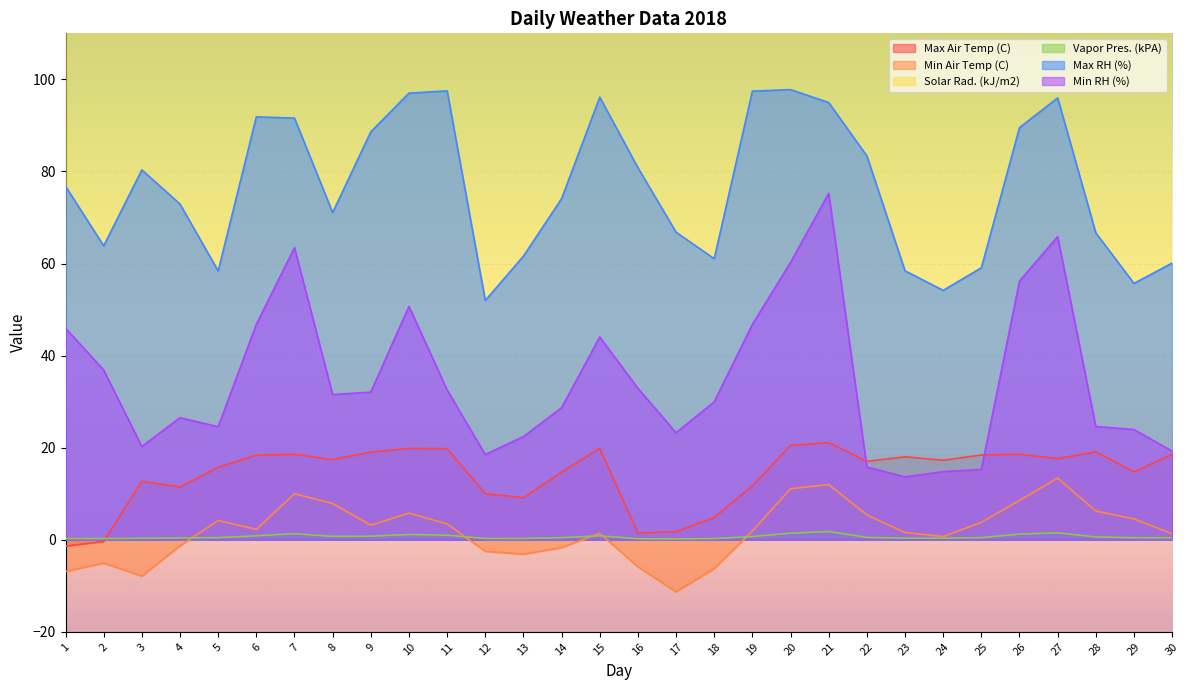

Is it true that Min Air Temp (C) equals -1.3 at 4?

True